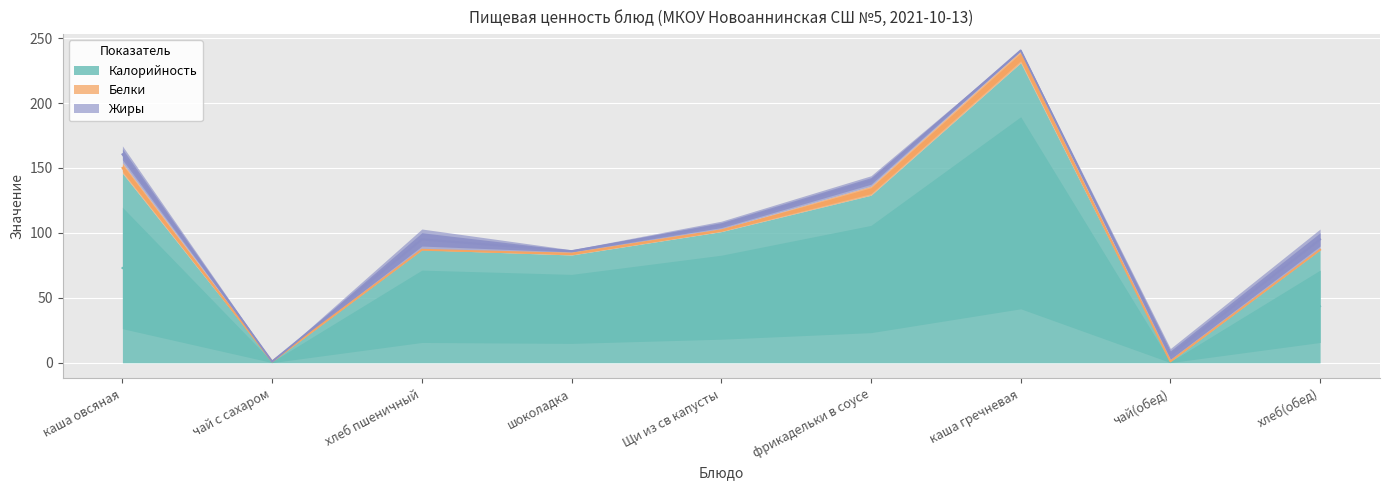

Where is Калорийность nearest to the value 116?

фрикадельки в соусе